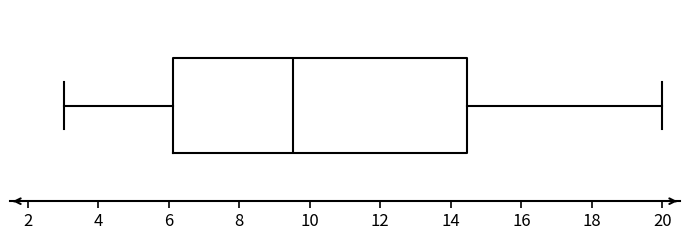

Transcribe this box plot: give where the median line is, the range the box spans, and where the two whiskers end, as read against the x-axis. The values are not printed on the chart, so give them approximately, as read against the axis.

median 9.6, box 6.2 to 14.4, whiskers 3.0 to 20.0